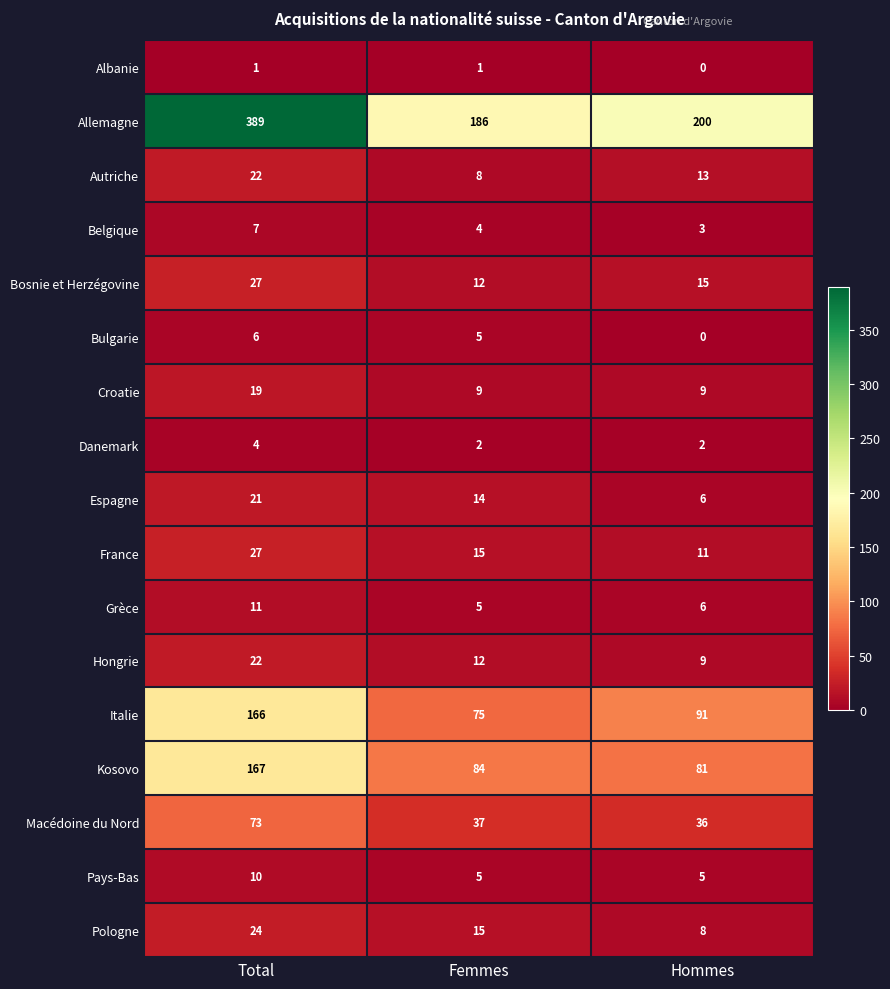

What is the difference between the highest and lowest values at Femmes?

185